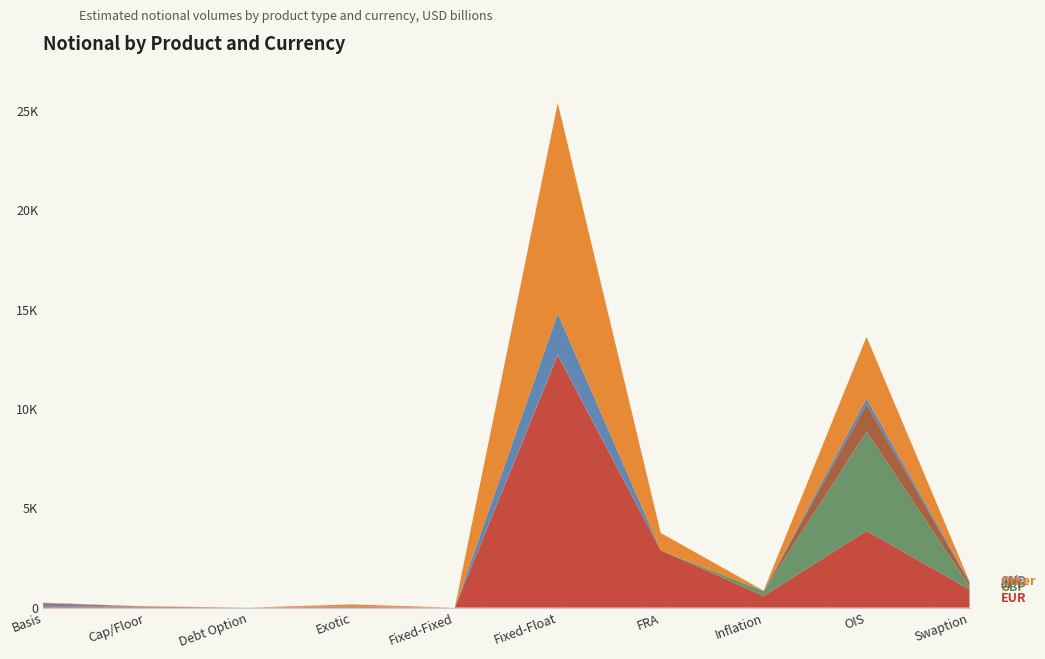

Reading left to right, what are all the values shown in this chart?

EUR: 69	45	4	41	0	12700	2888	588	3861	912
GBP: 0	8	0	9	0	3	0	245	5003	161
JPY: 7	0	0	21	0	29	1	0	1365	200
AUD: 154	4	0	5	0	2069	0	0	300	36
Other: 24	9	0	86	1	10598	872	20	3101	6